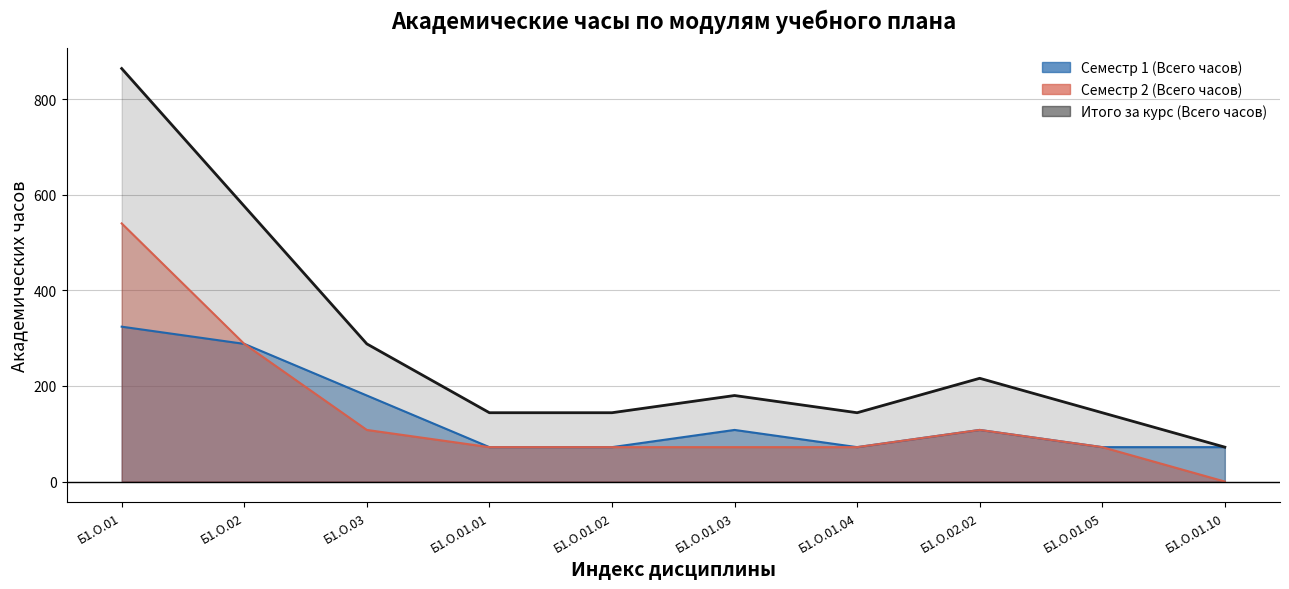

Count the number of categories in the chart.

10